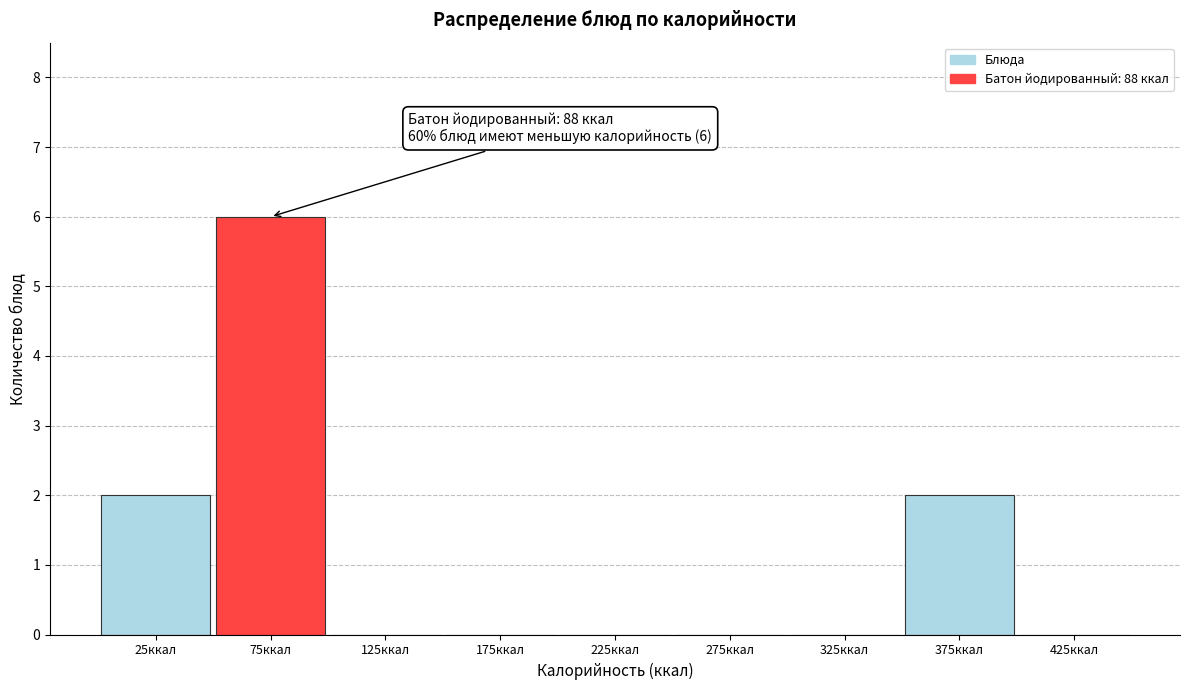

Over which range of the x-axis is the bar tallest?

50 to 100